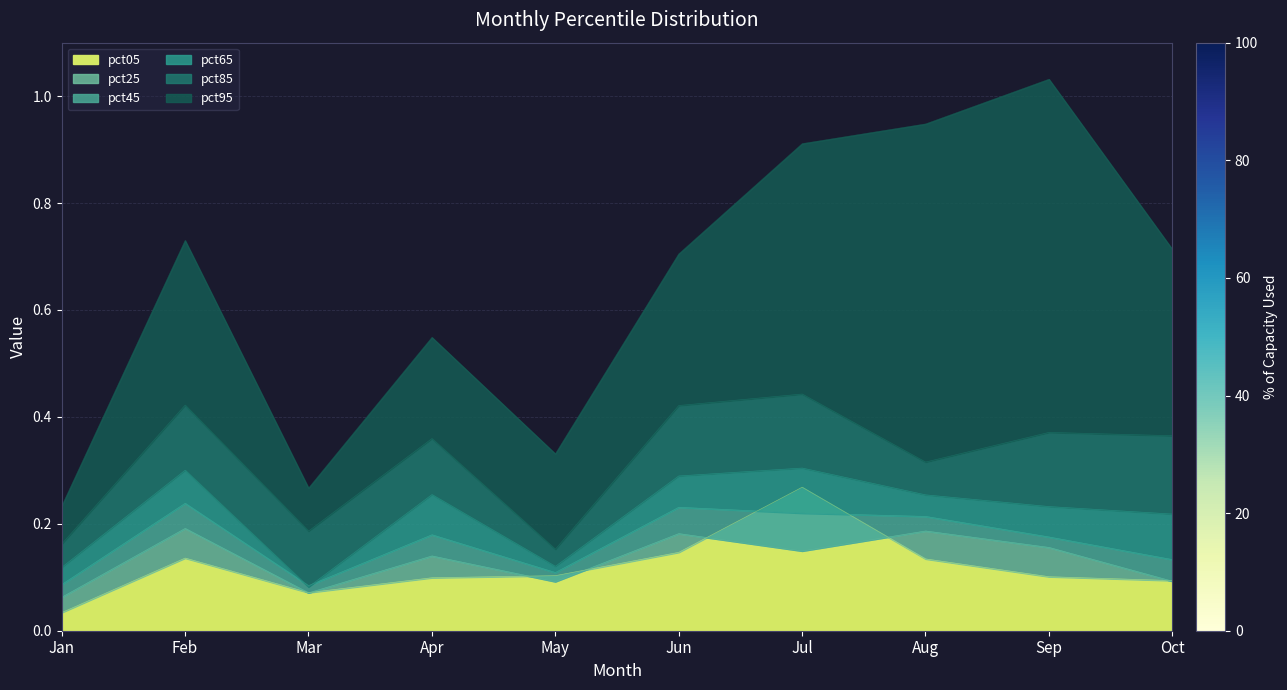

How many lines are shown in the chart?

6